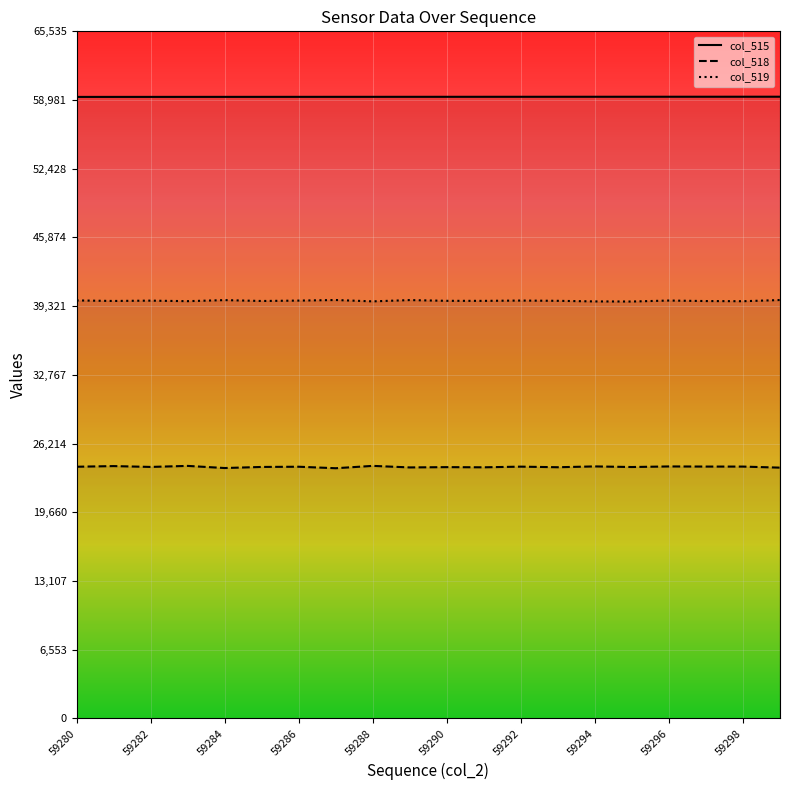

In col_518, how many points are higher than both neighbors (excluding endpoints)?

8